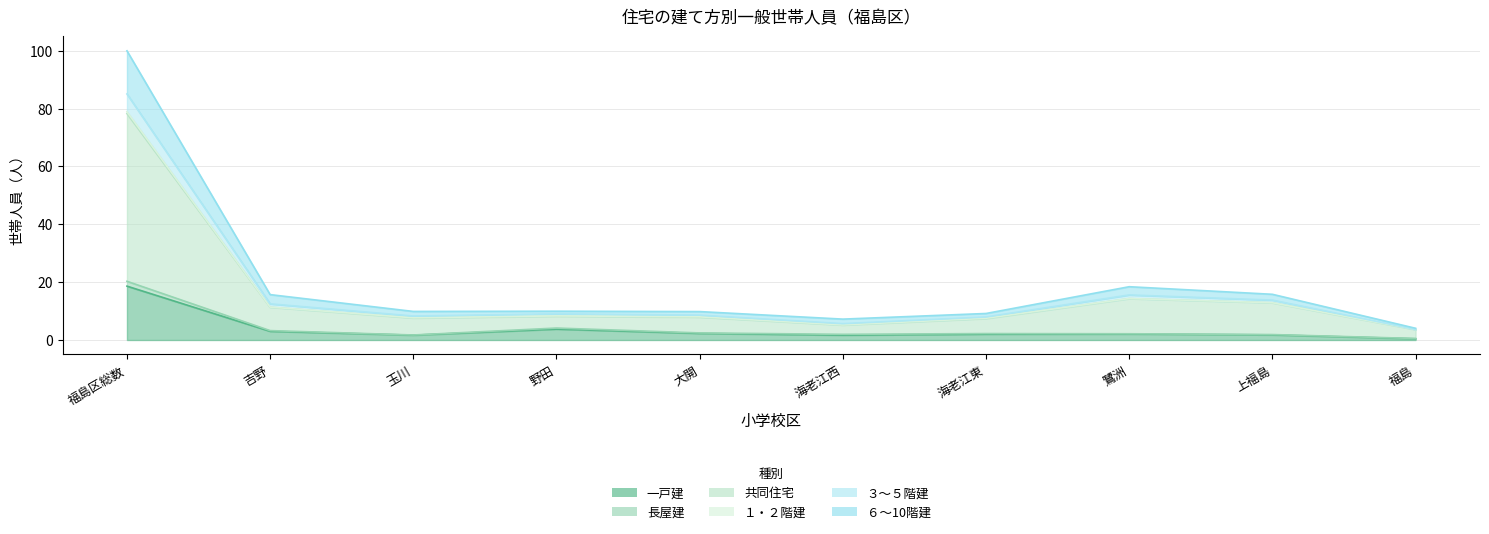

What is the difference between the second highest and second lowest values in the 一戸建 series?

2.1